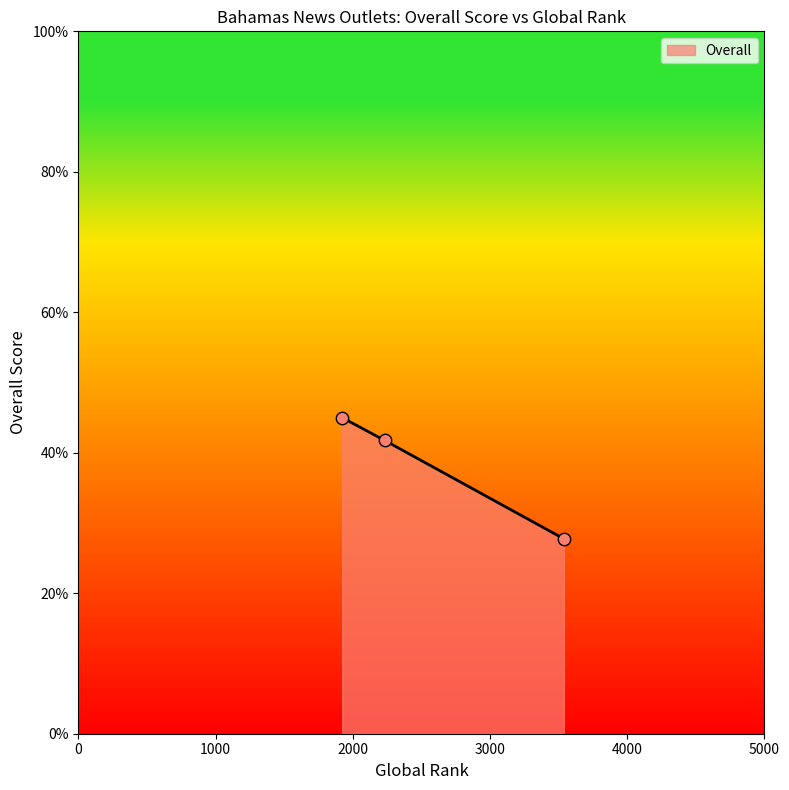

What is the difference between the second highest and minimum values?

14.0